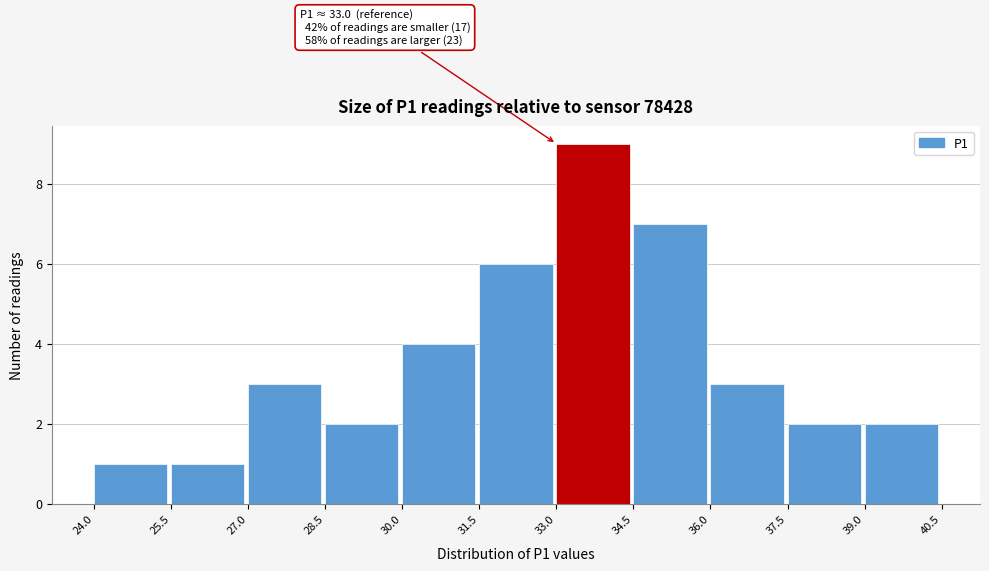

Which range on the x-axis has the tallest bar?

33.0 to 34.5